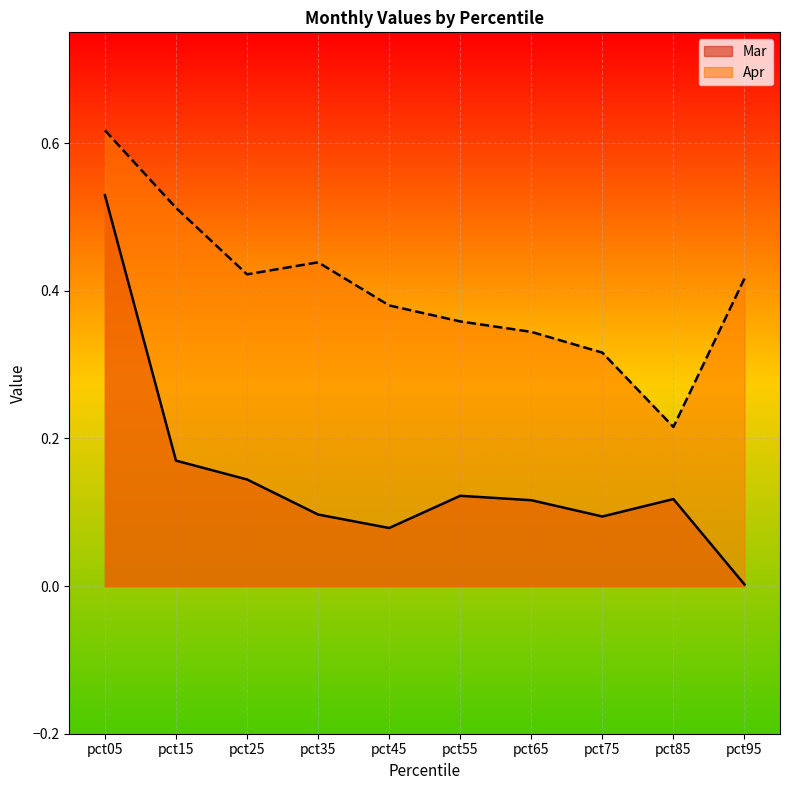

The value of Apr at pct65 is 0.3. True or false?

True